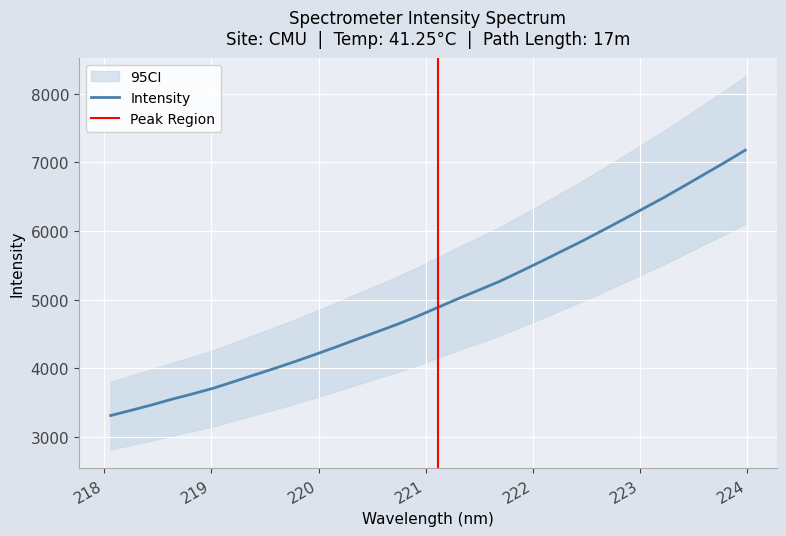

Reading left to right, transcribe all the data shown in this chart.

218.0596=3308.8	218.2508=3385.0	218.442=3463.4	218.6332=3547.4	218.8244=3624.4	219.0156=3706.3	219.2067=3801.9	219.3979=3899.7	219.589=3996.1	219.7801=4096.2	219.9712=4201.4	220.1623=4308.8	220.3533=4419.9	220.5444=4529.6	220.7354=4640.1	220.9264=4759.7	221.1174=4888.7	221.3083=5017.5	221.4993=5141.2	221.6902=5266.6	221.8812=5408.6	222.0721=5553.0	222.263=5701.3	222.4538=5849.2	222.6447=6004.7	222.8355=6163.6	223.0264=6324.0	223.2172=6484.5	223.408=6655.1	223.5987=6827.8	223.7895=6999.9	223.9802=7178.6